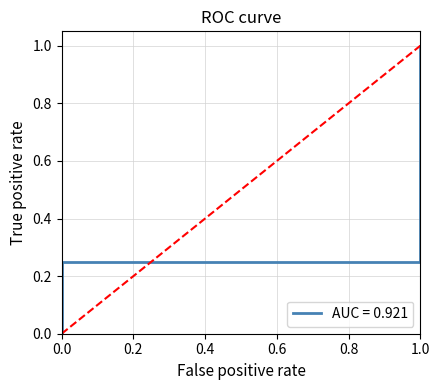

How many values are above zero?

4